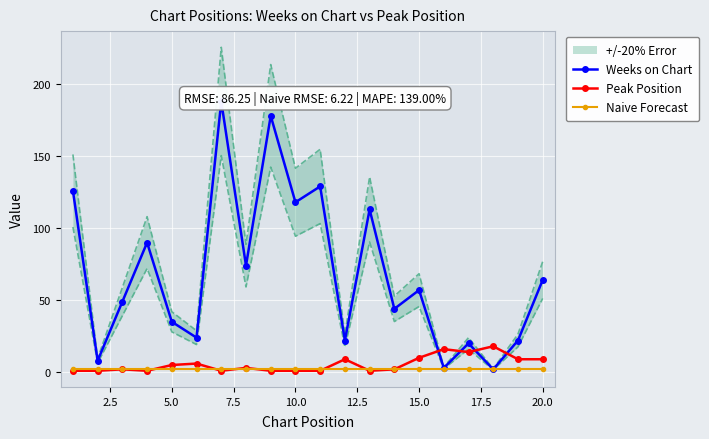

What is the maximum value for Peak Position?

18.0